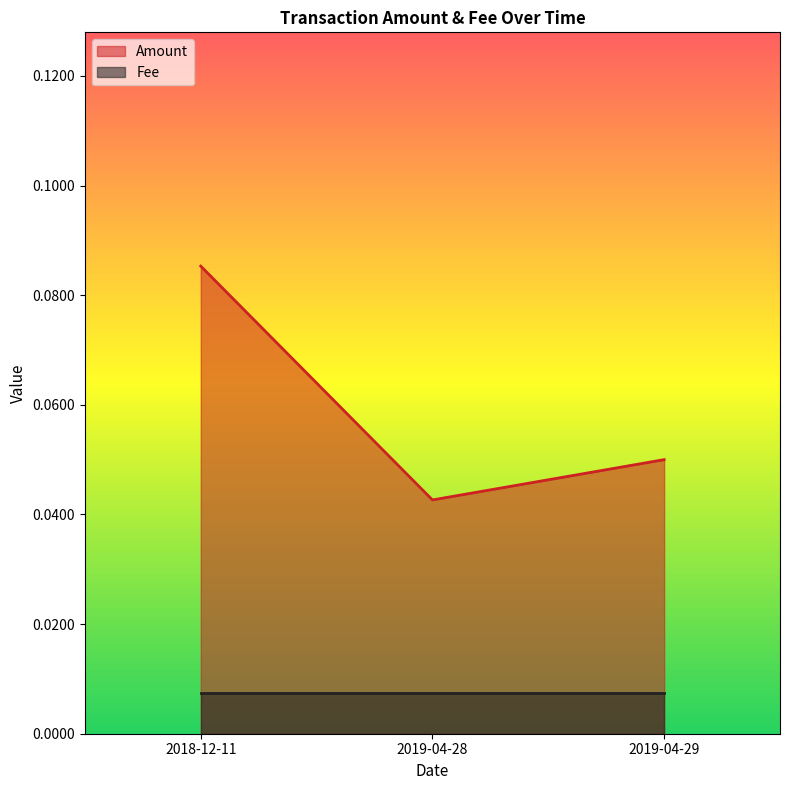

Does the chart display data point markers on the line(s)?

No